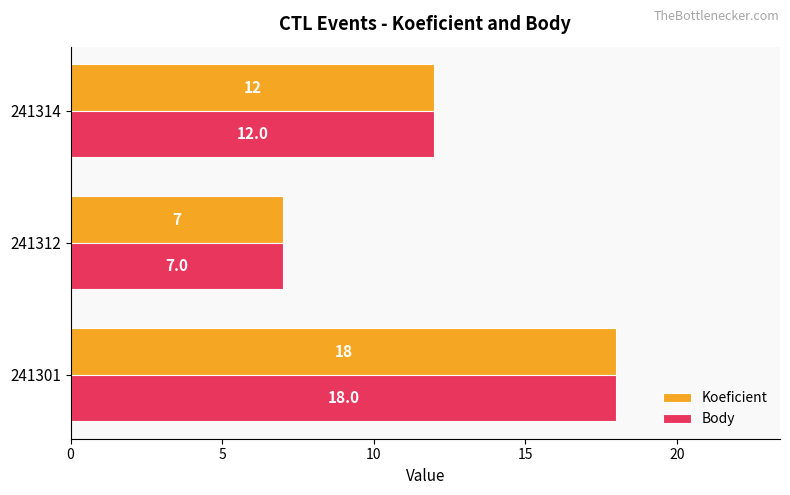

What is the smallest value displayed?

7